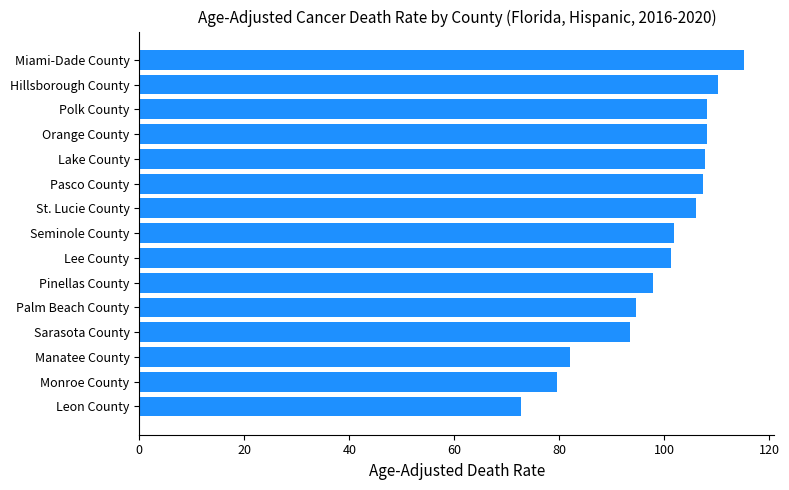

What is the ratio of the value at Palm Beach County to the value at Hillsborough County?

0.9